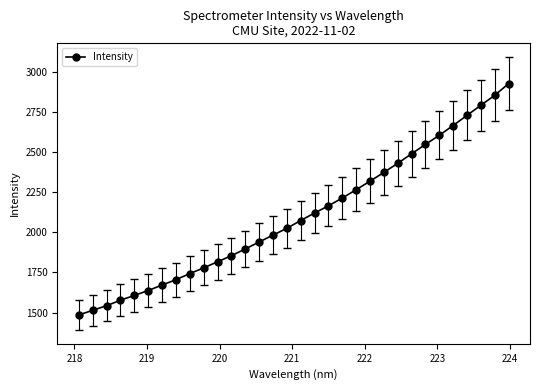

What is the average value?

2103.8